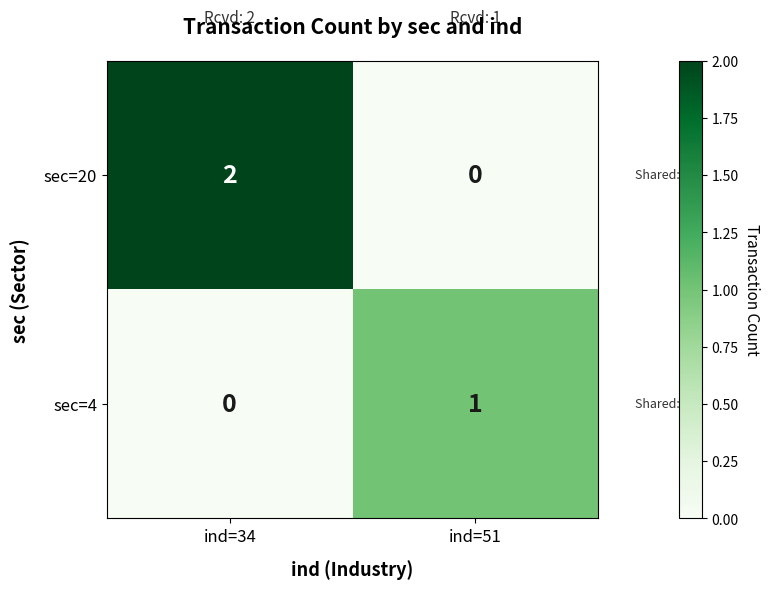

List the labels in order of sec=4 value, largest first.

ind=51, ind=34